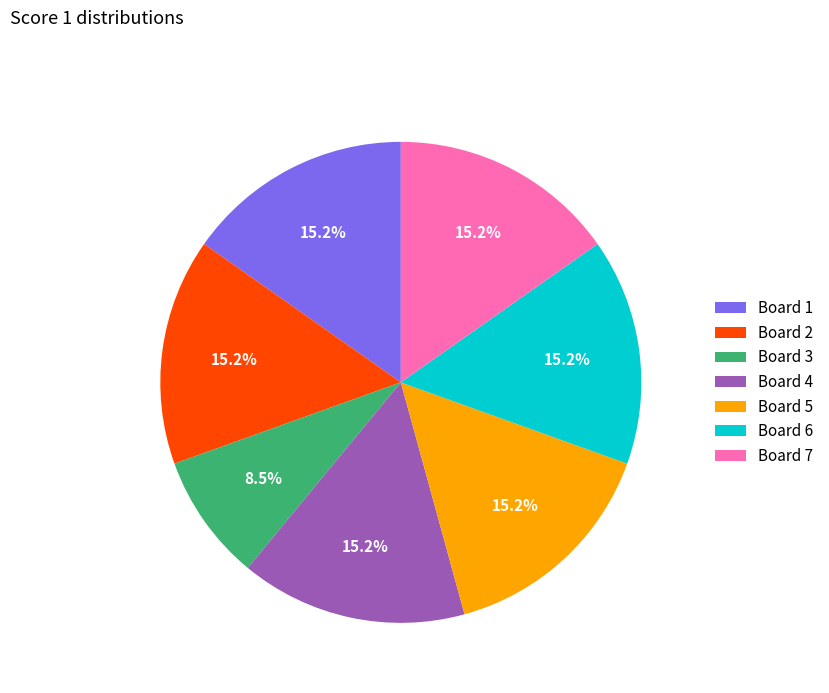

Is the sum of Board 5 and Board 6 greater than half?

No